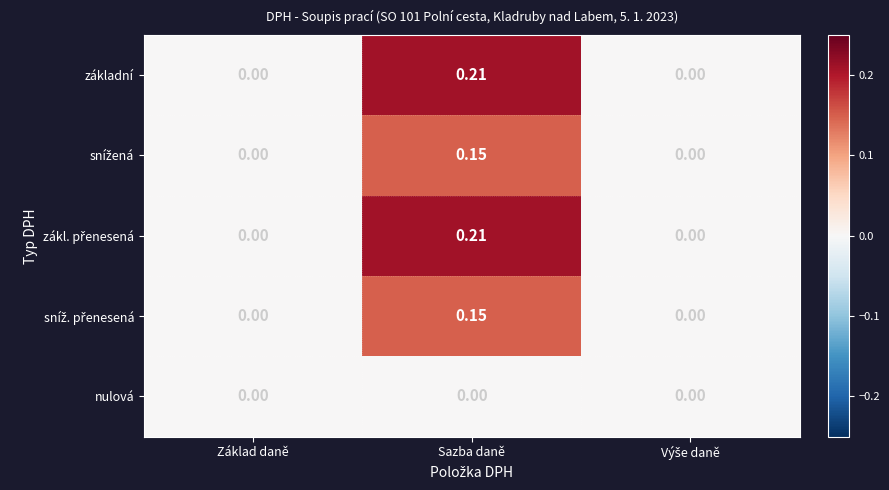

How many series are shown in this chart?

5